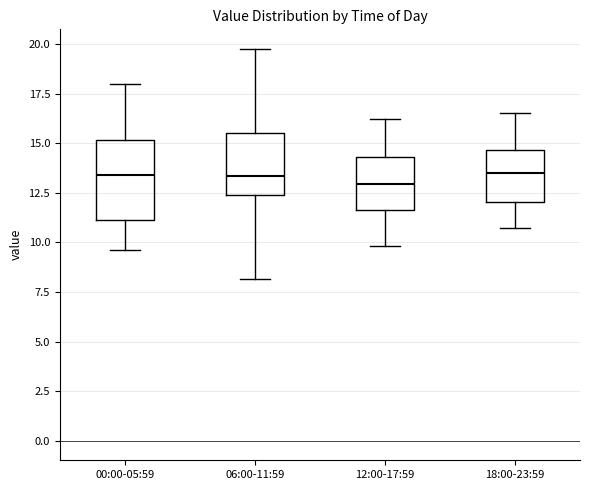

Reading left to right, transcribe this box plot: for each box, give where its median line is, the range the box spans, and where its two whiskers end, as read against the y-axis. The values are not printed on the chart, so give them approximately, as read against the axis.

00:00-05:59: median 13.5, box 11.0 to 15.0, whiskers 9.5 to 18.0
06:00-11:59: median 13.5, box 12.5 to 15.5, whiskers 8.0 to 20.0
12:00-17:59: median 13.0, box 11.5 to 14.5, whiskers 10.0 to 16.0
18:00-23:59: median 13.5, box 12.0 to 14.5, whiskers 10.5 to 16.5